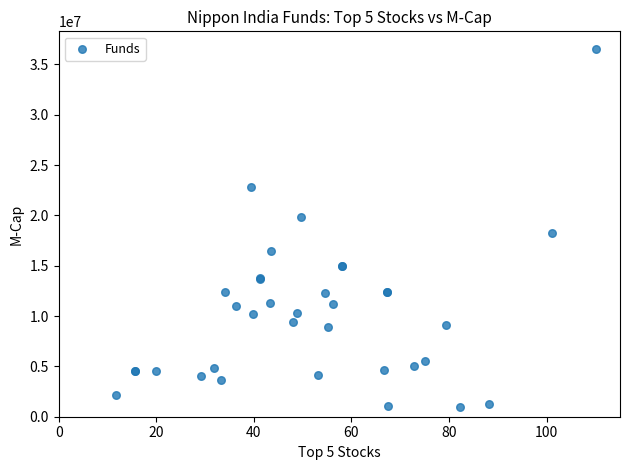

What Y value in the scatter plot is closest to 18724860?

18208917.6